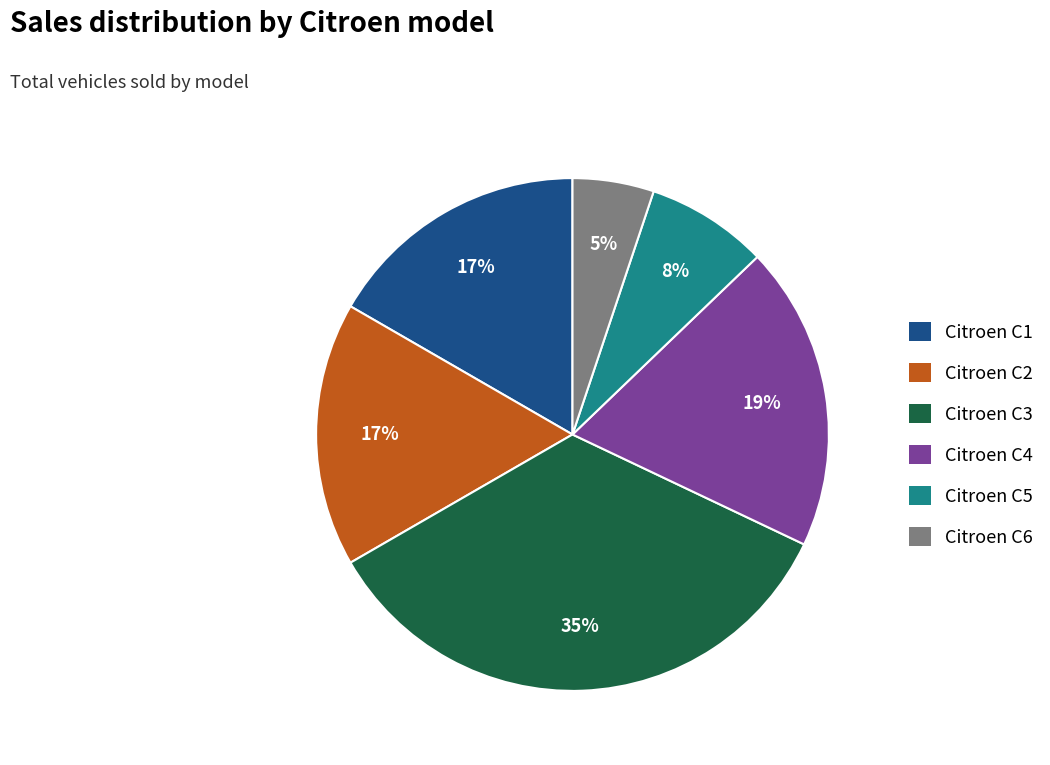

To the nearest percent, what portion does Citroen C6 represent?

5%